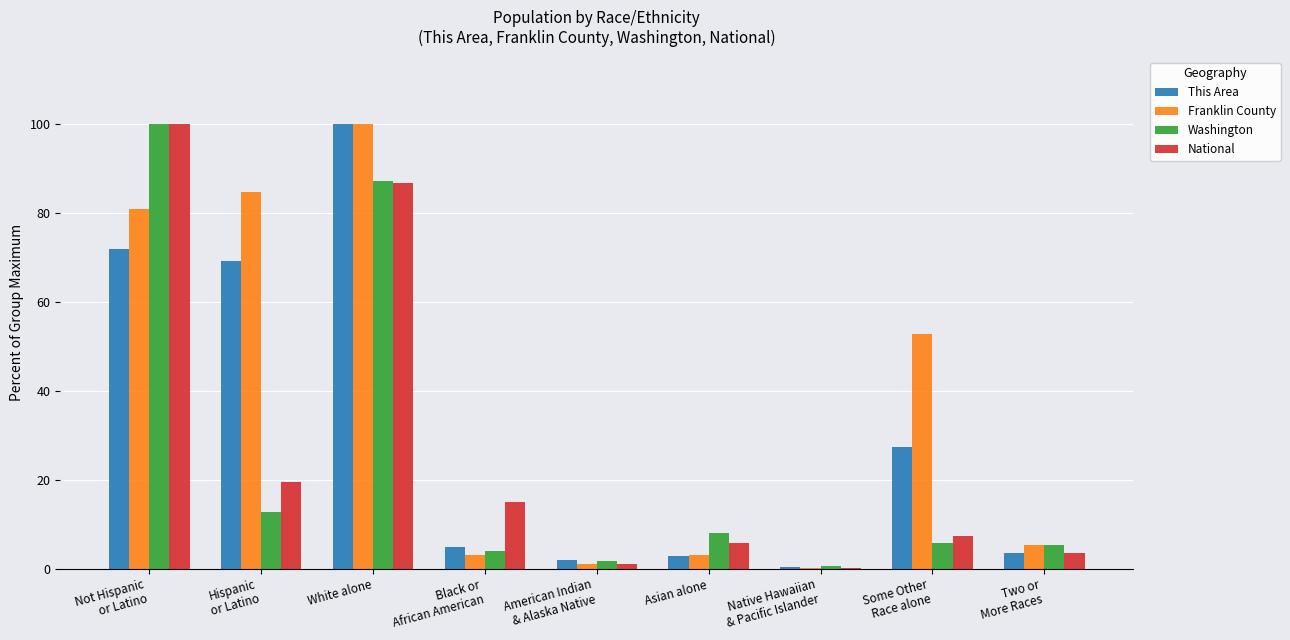

What is the maximum value for National?

100.0